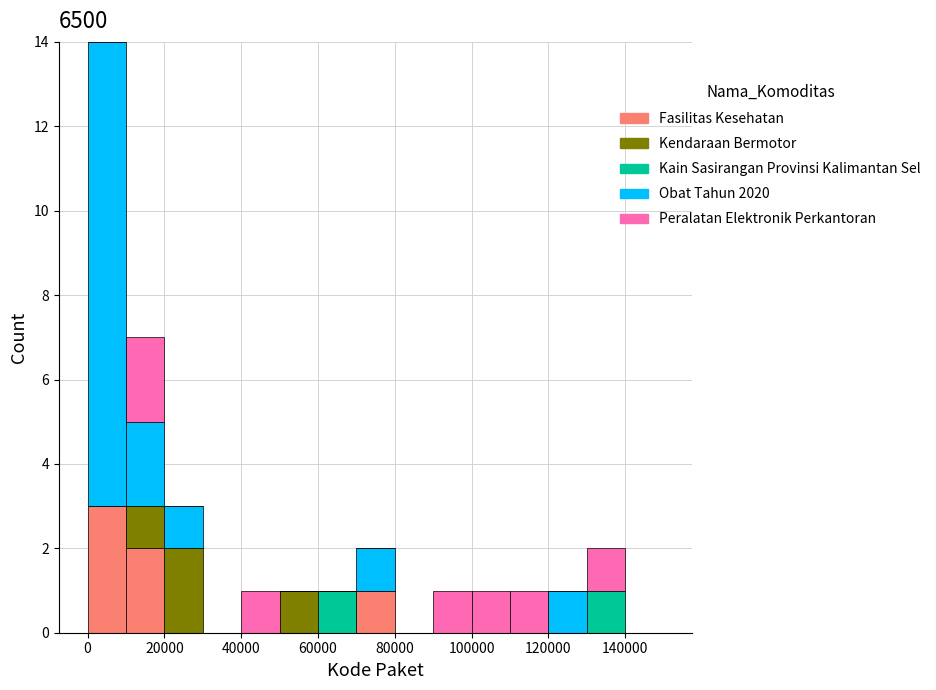

Which range on the x-axis has the tallest stacked bar (by total height)?

0 to 10000